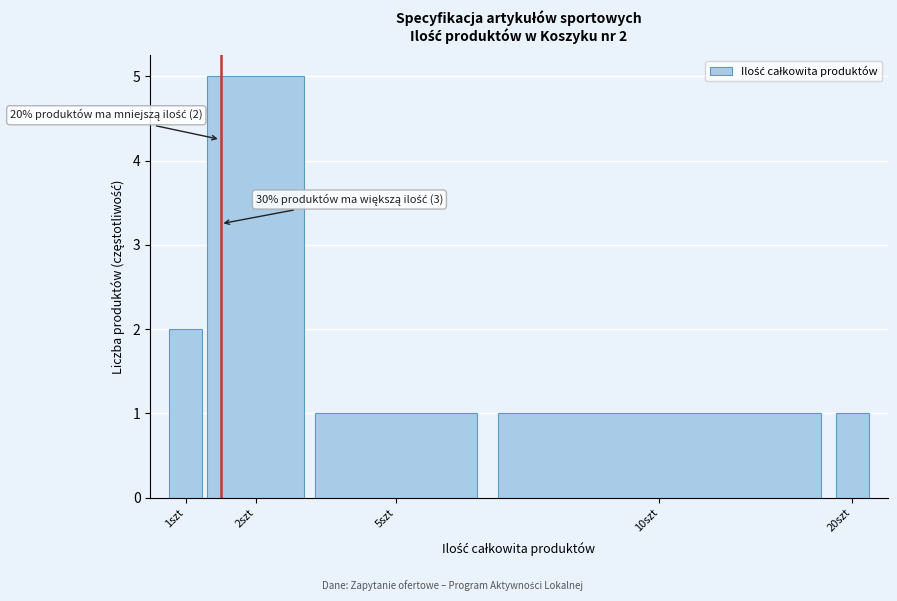

Reading left to right, what are all the values shown in this chart?

2	5	1	1	1